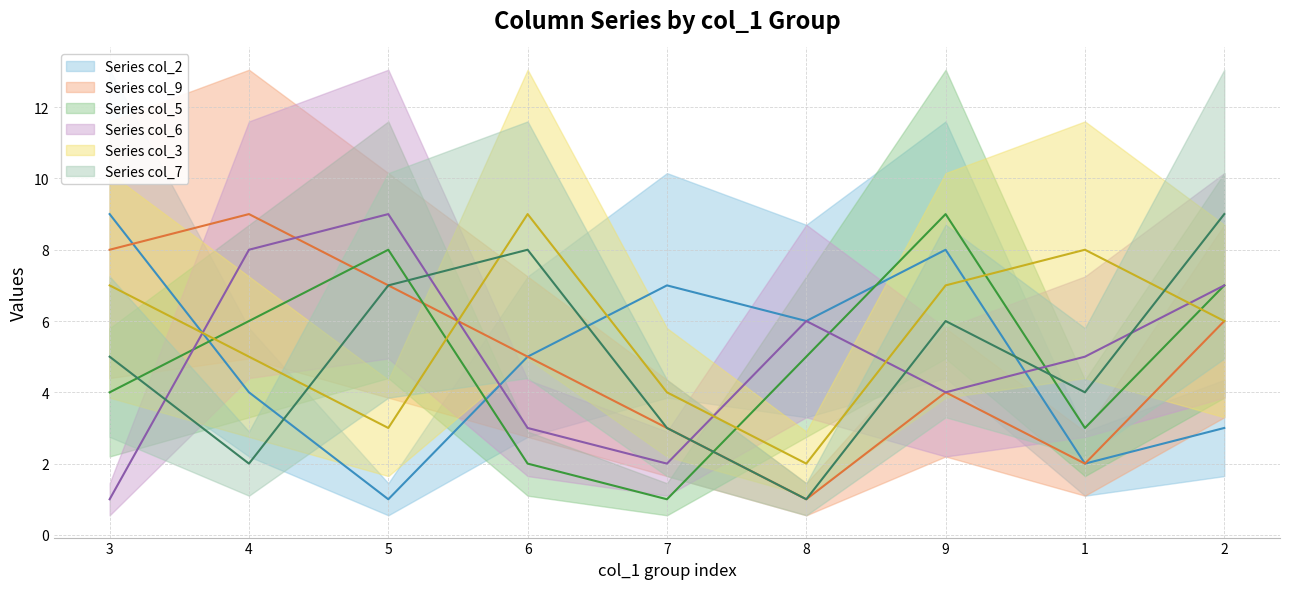

Reading left to right, extract all data points from this chart.

col_2: 9	4	1	5	7	6	8	2	3
col_9: 8	9	7	5	3	1	4	2	6
col_5: 4	6	8	2	1	5	9	3	7
col_6: 1	8	9	3	2	6	4	5	7
col_3: 7	5	3	9	4	2	7	8	6
col_7: 5	2	7	8	3	1	6	4	9